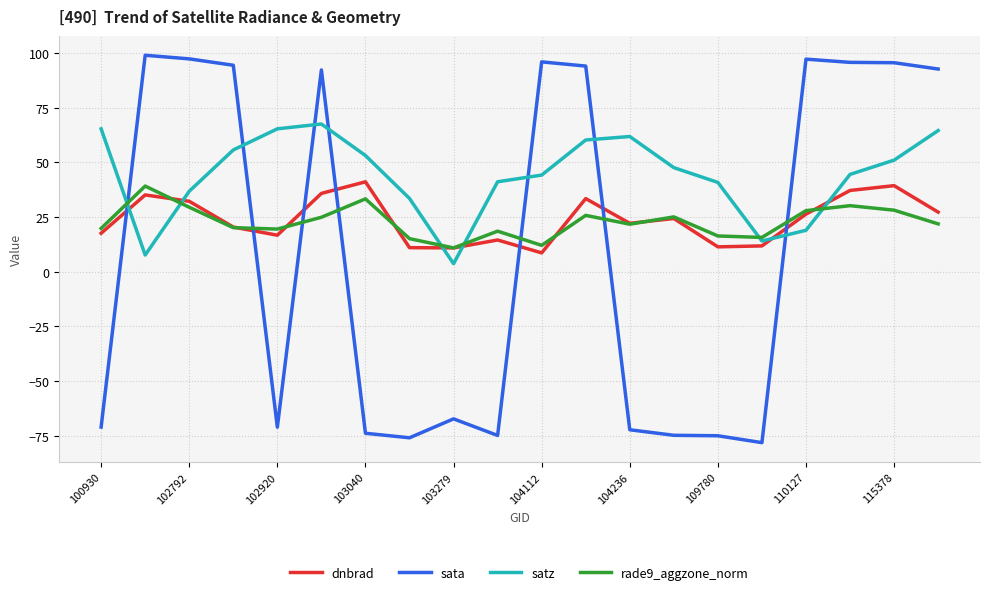

Which series has the largest total across all categories?

satz